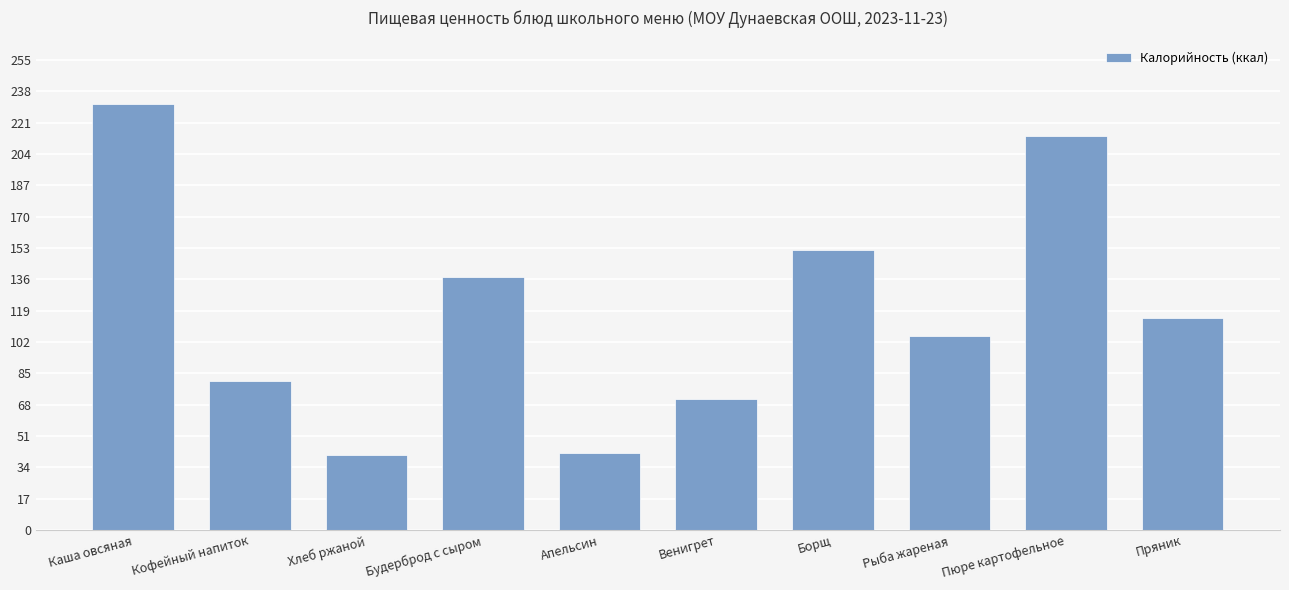

How many distinct data groups are displayed?

1